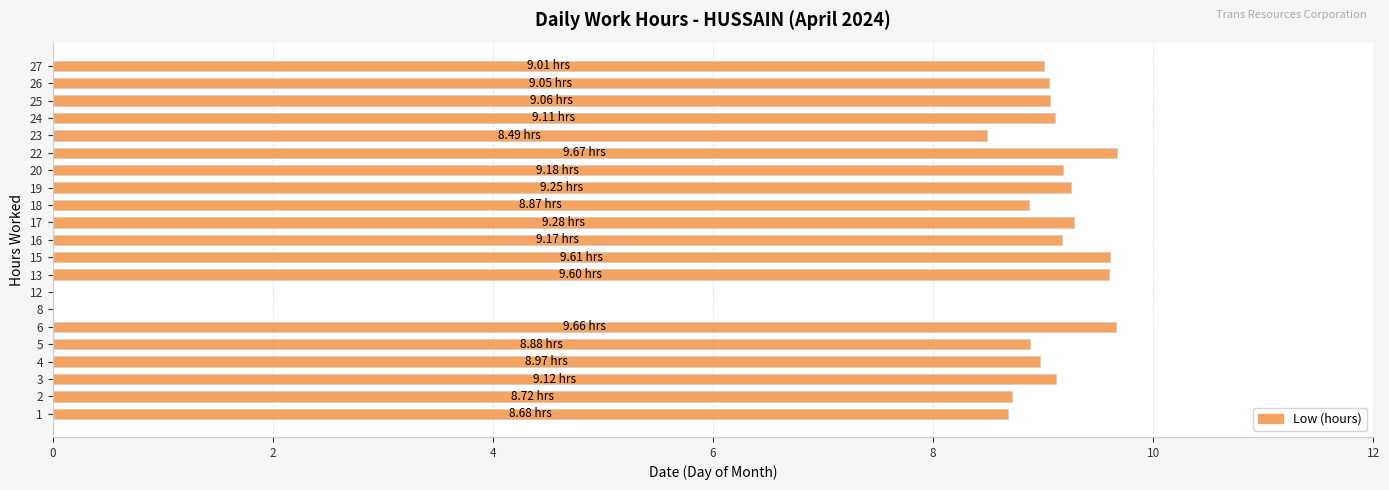

What is the change in value from 6 to 23?

-1.2